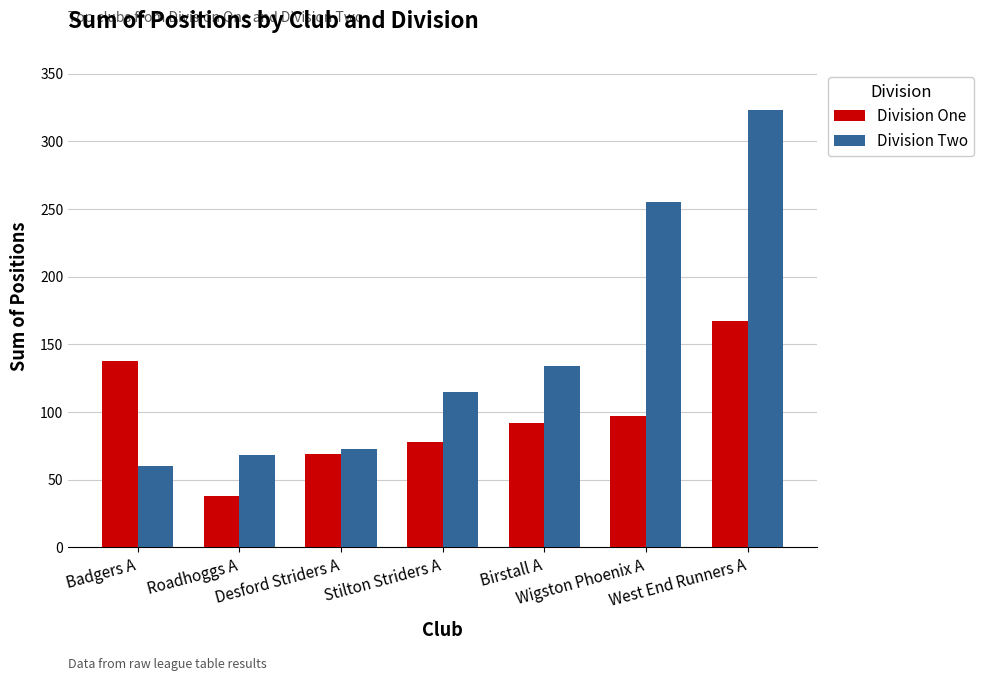

Reading left to right, what are all the values shown in this chart?

Division One: Badgers A=138	Roadhoggs A=38	Desford Striders A=69	Stilton Striders A=78	Birstall A=92	Wigston Phoenix A=97	West End Runners A=167
Division Two: Badgers A=60	Roadhoggs A=68	Desford Striders A=73	Stilton Striders A=115	Birstall A=134	Wigston Phoenix A=255	West End Runners A=323